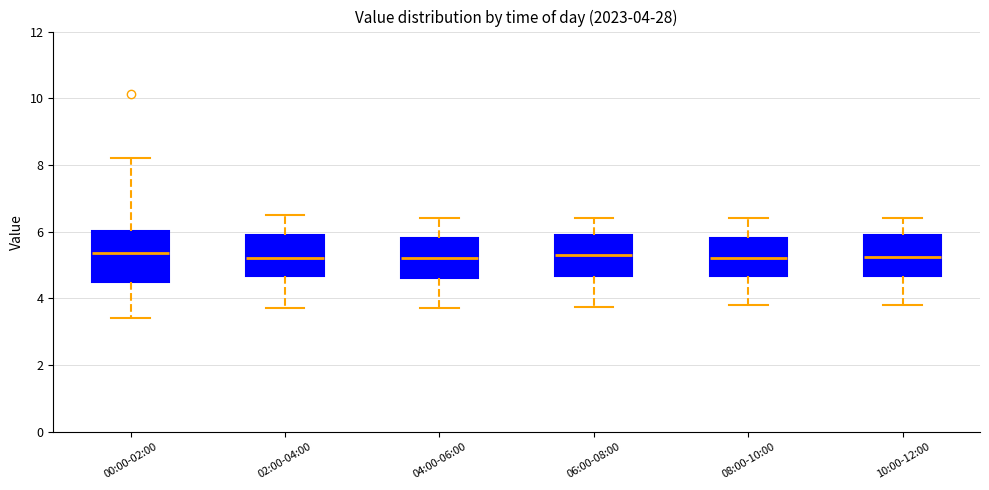

Comparing the boxes themselves (not the whiskers), which one is the tallest?

00:00-02:00